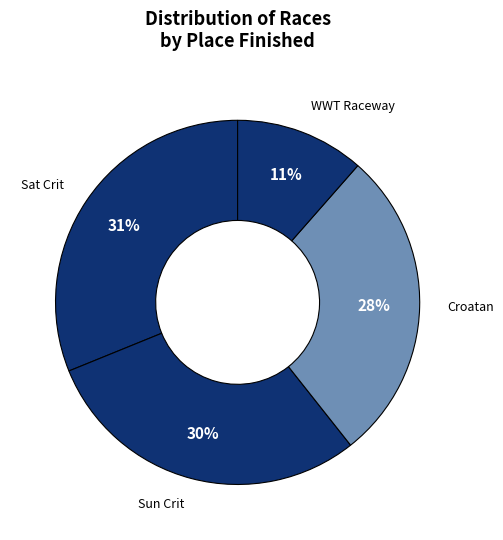

How many segments does this pie chart have?

4